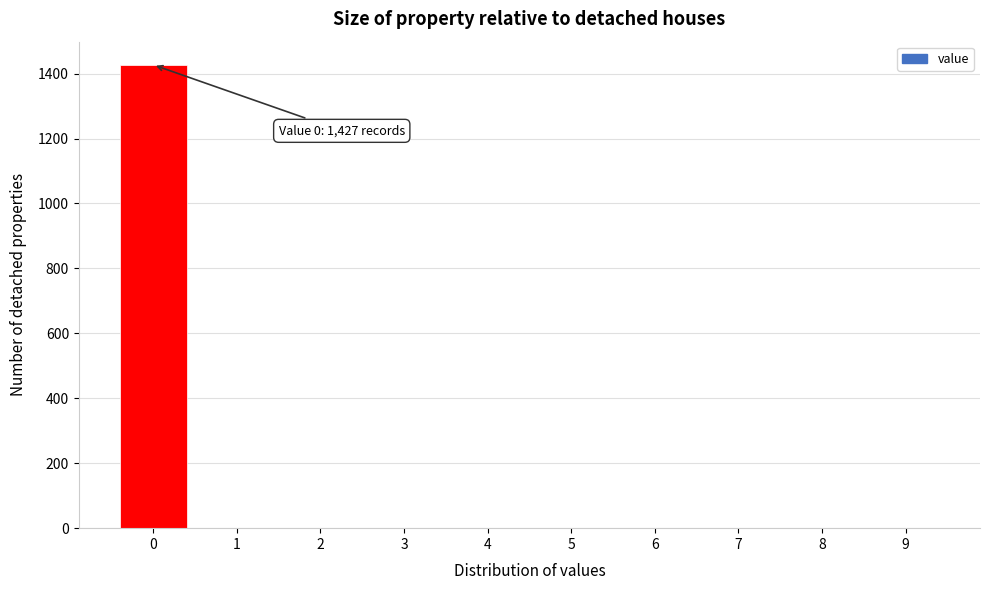

Over which range of the x-axis is the bar tallest?

-0.5 to 0.5